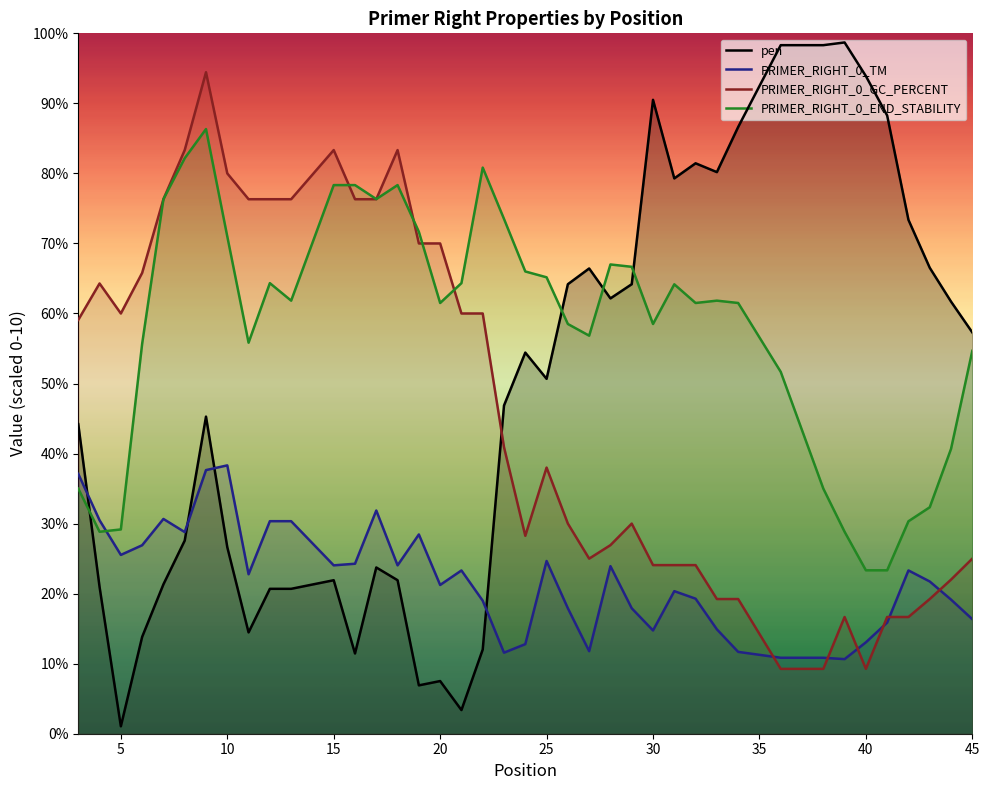

Is the value of PRIMER_RIGHT_0_END_STABILITY at 3 greater than the value of pen at 15?

Yes